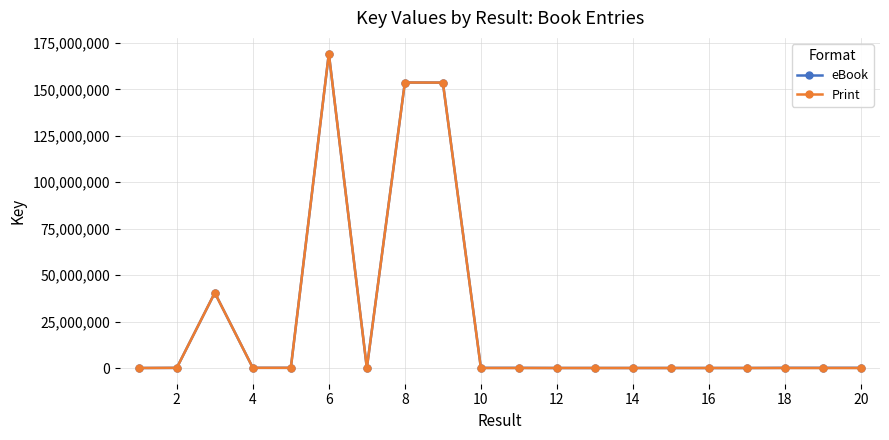

What is the difference between the maximum and minimum values in the Print series?

169283408